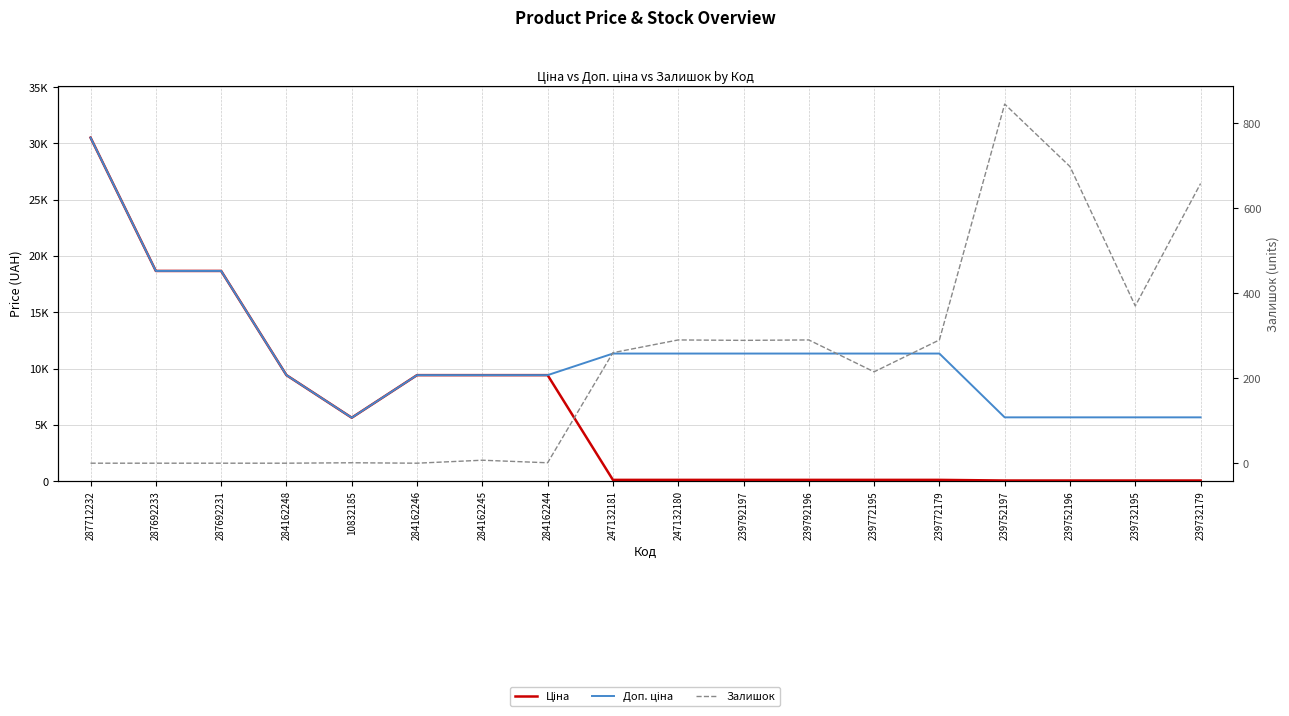

What is the average value of the Ціна series?

6225.9